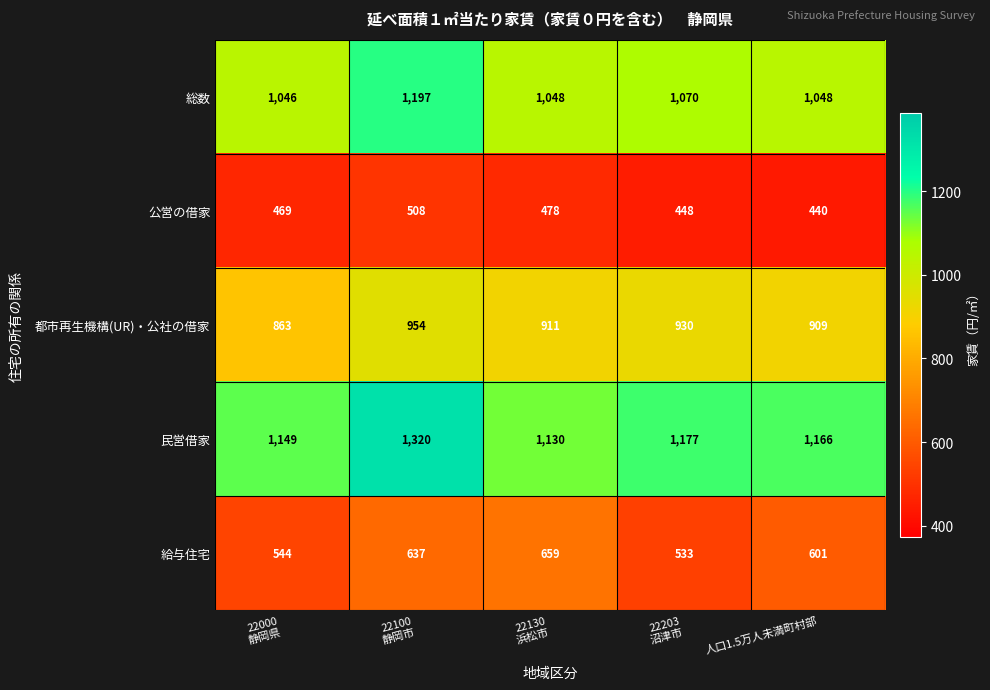

What is the difference between the highest and lowest values at 22203
沼津市?

729